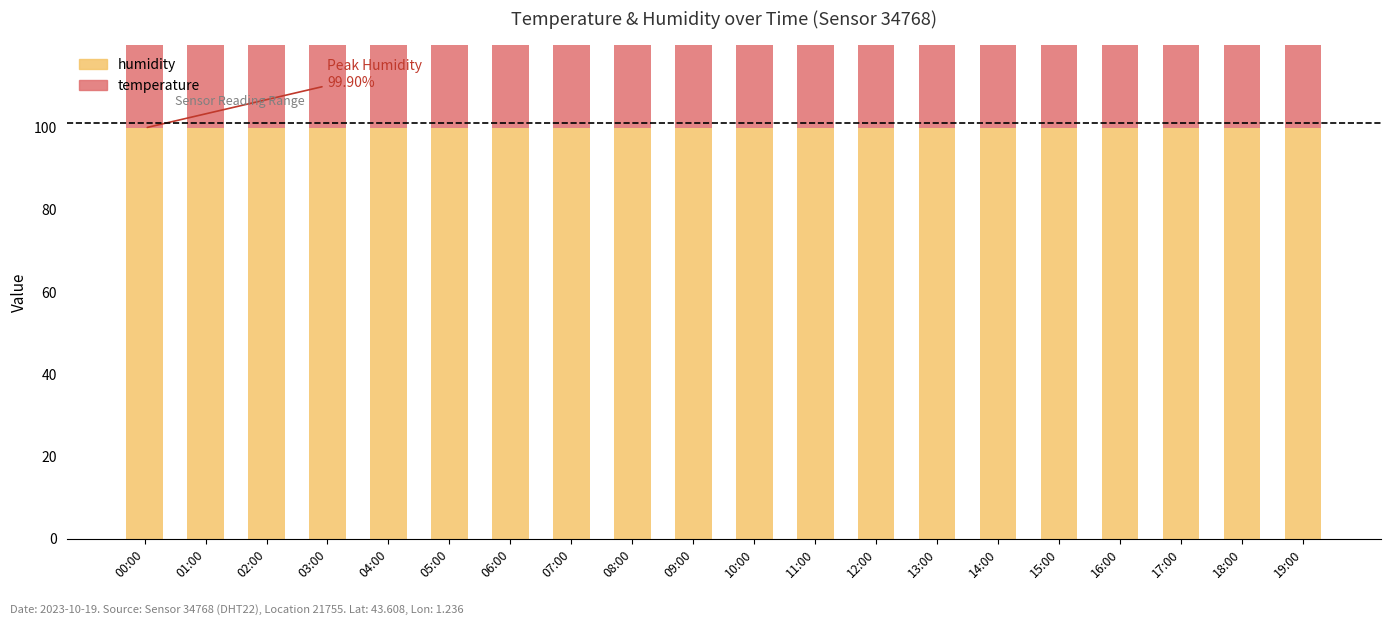

At which category is the sum across all series the highest?

01:00